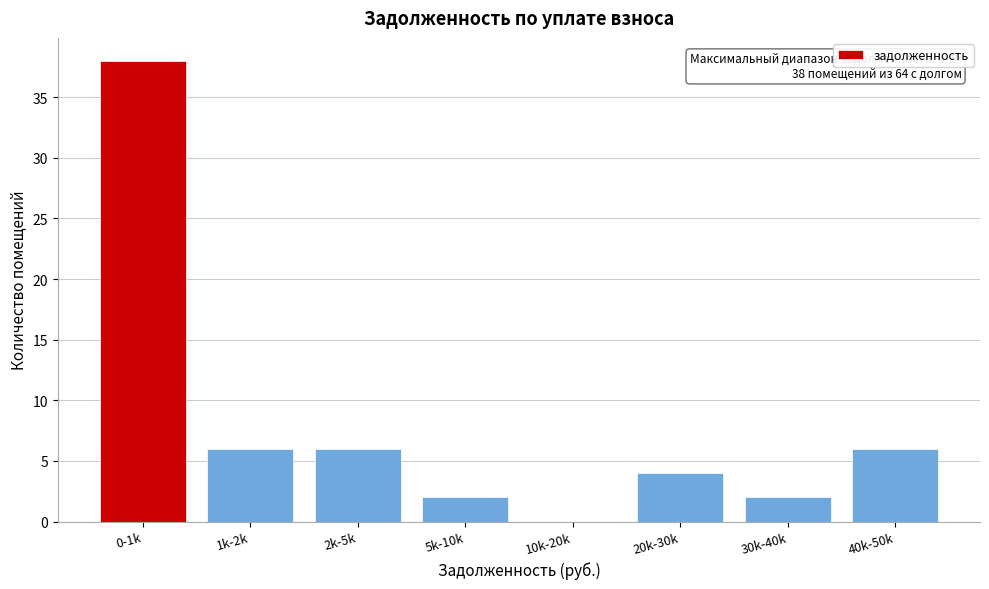

Reading left to right, transcribe all the data shown in this chart.

0-1k=38	1k-2k=6	2k-5k=6	5k-10k=2	10k-20k=0	20k-30k=4	30k-40k=2	40k-50k=6